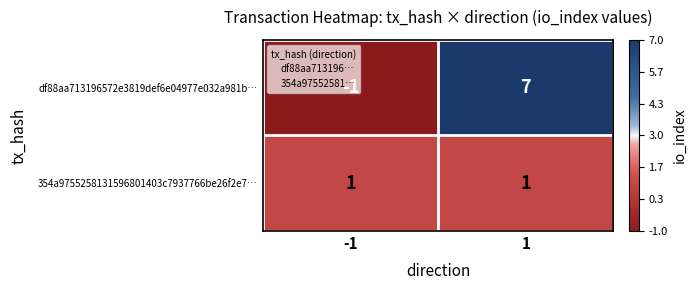

Which series changed the most between -1 and 1?

df88aa713196572e3819def6e04977e032a981b…